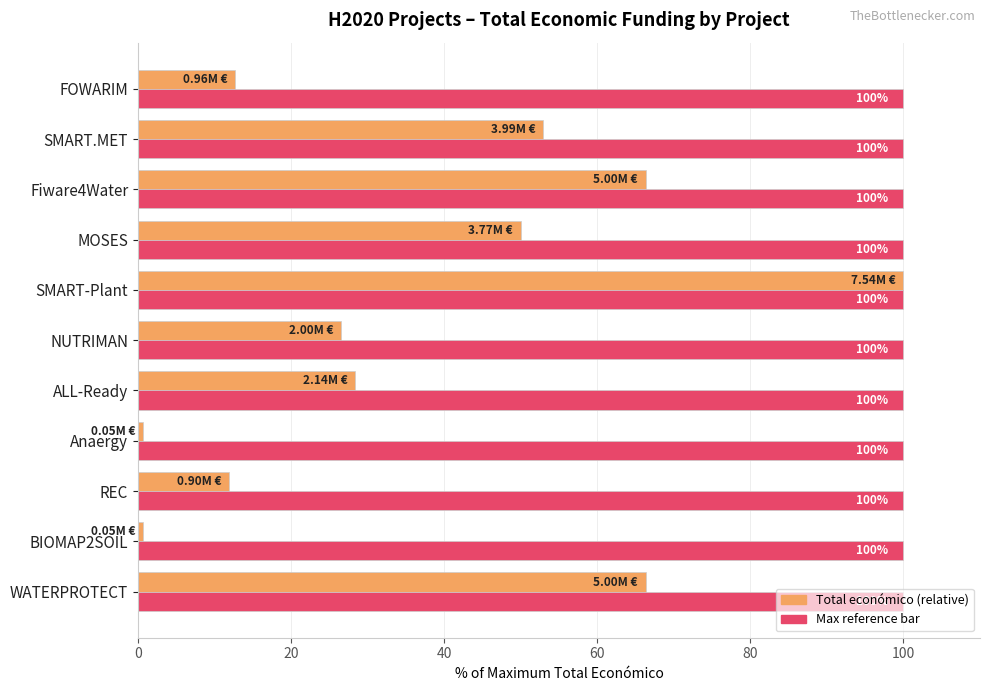

At which category is the sum across all series the highest?

SMART-Plant